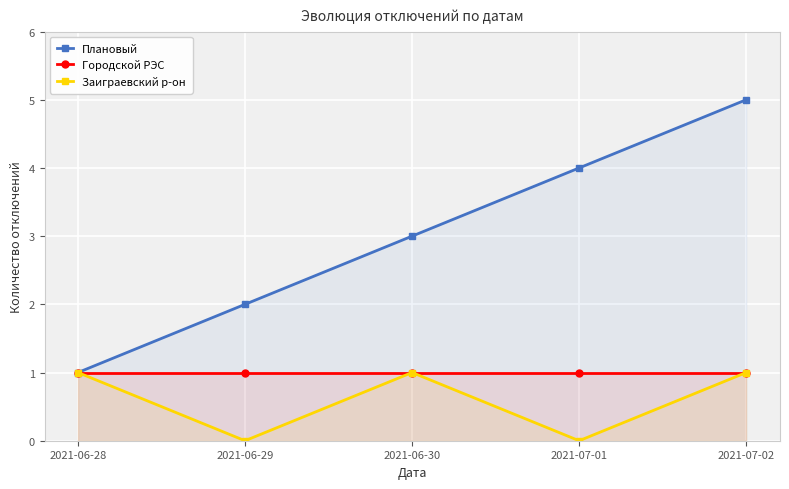

What position from the left is 2021-07-01?

4